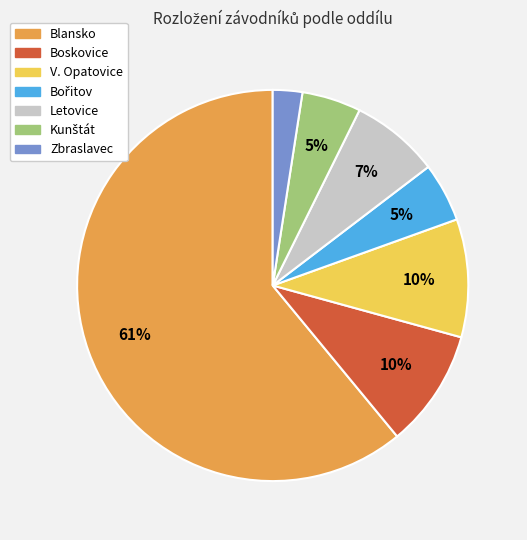

The Letovice slice represents 16% of the pie. True or false?

False